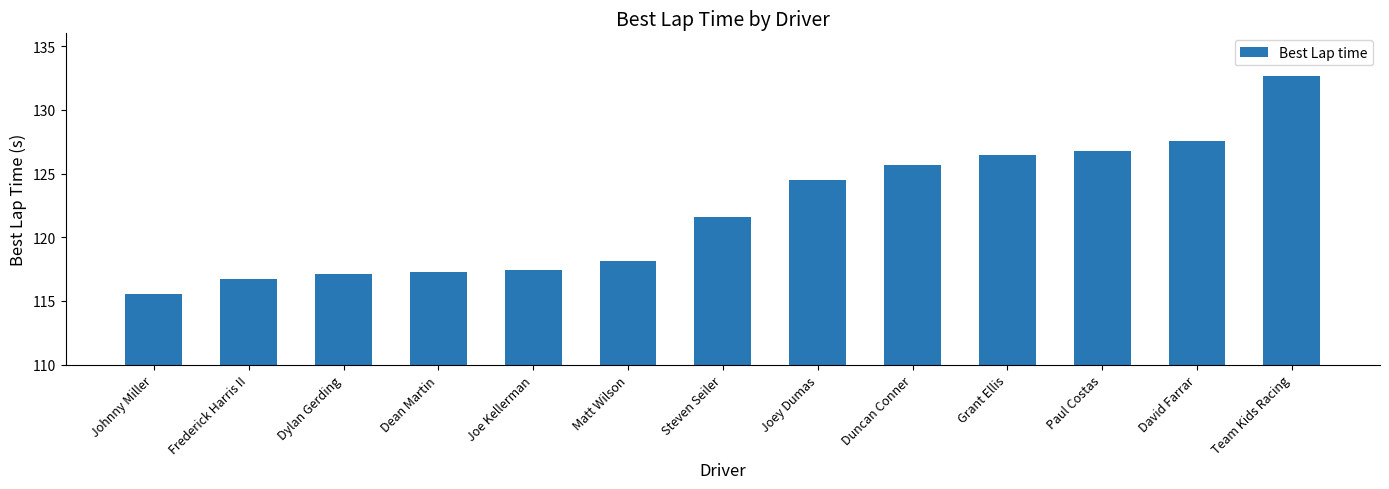

True or false: the data shows 201.0 at Dylan Gerding.

False